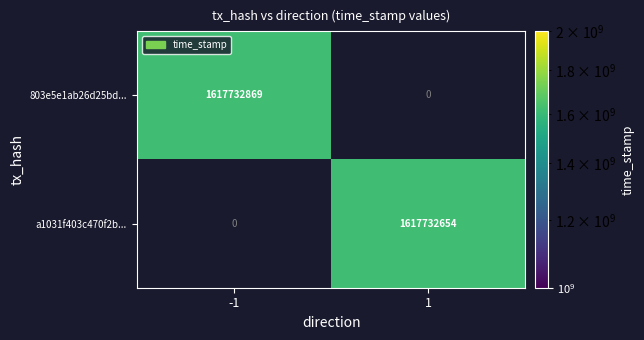

Rank the series at 0 from highest to lowest value.

a1031f403c470f2b..., 803e5e1ab26d25bd...